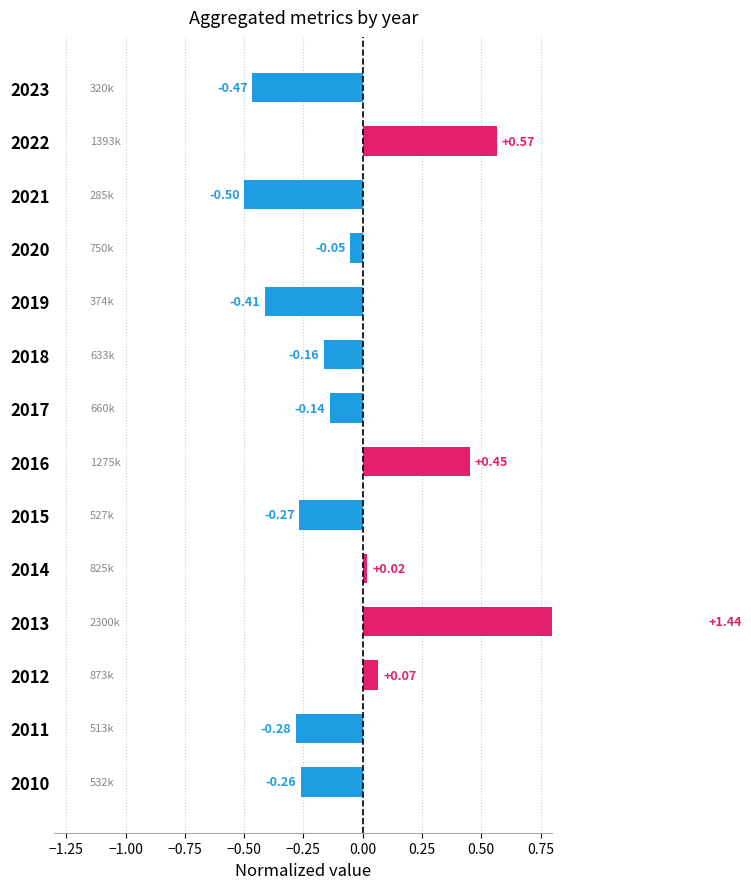

How many values exceed 0?

5